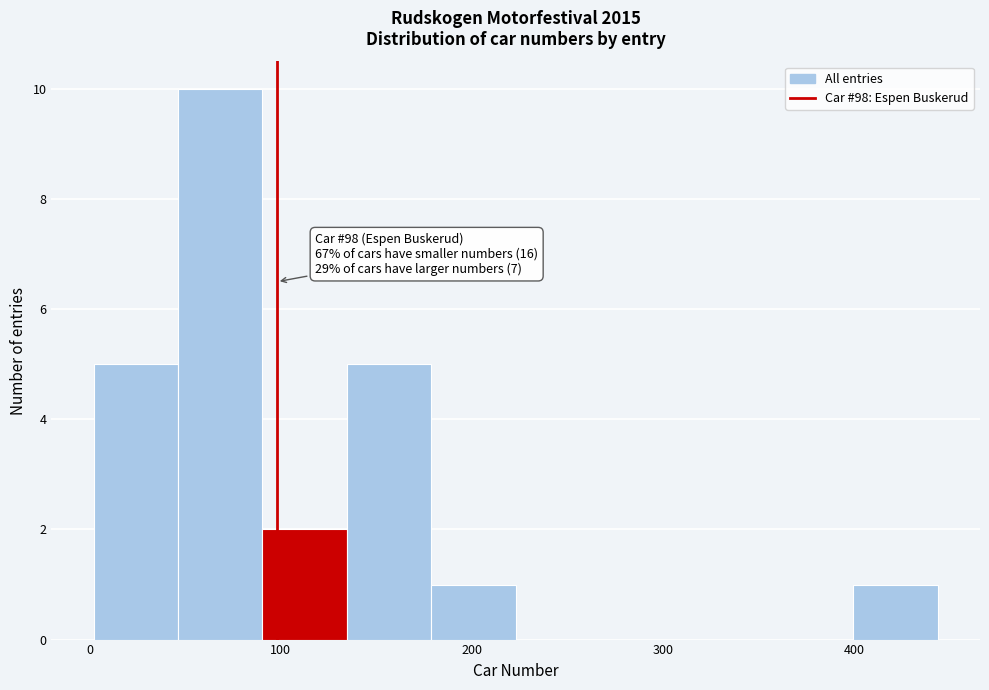

Which range on the x-axis has the tallest bar?

50 to 90